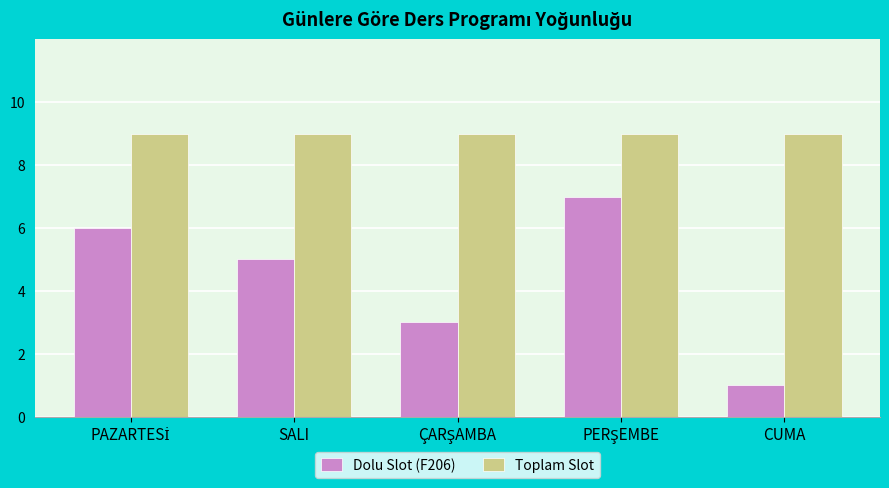

Which series has the largest total across all categories?

Toplam Slot